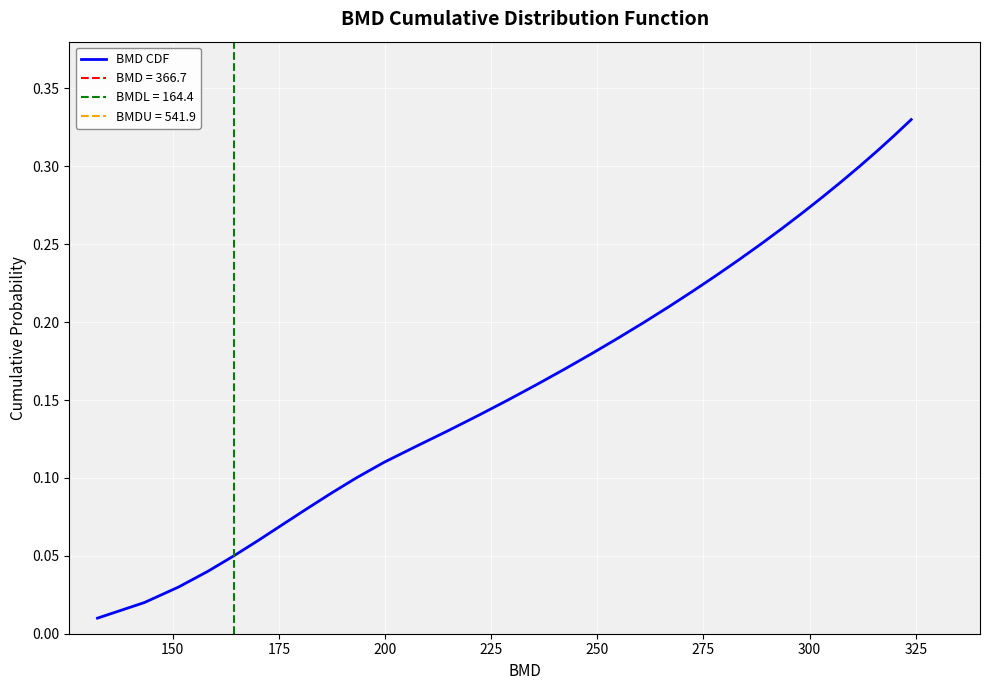

Does the chart display data point markers on the line(s)?

No